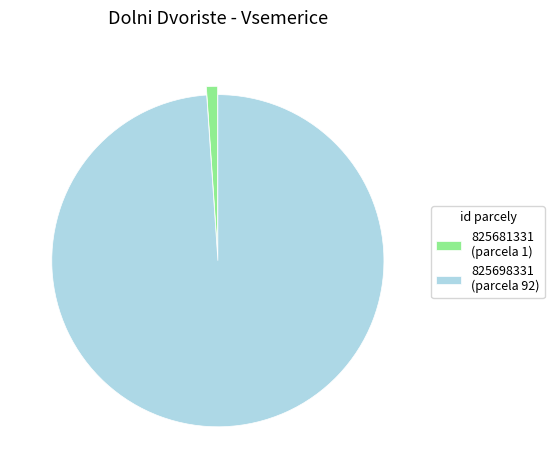

What is the smallest slice in the pie chart?

825681331